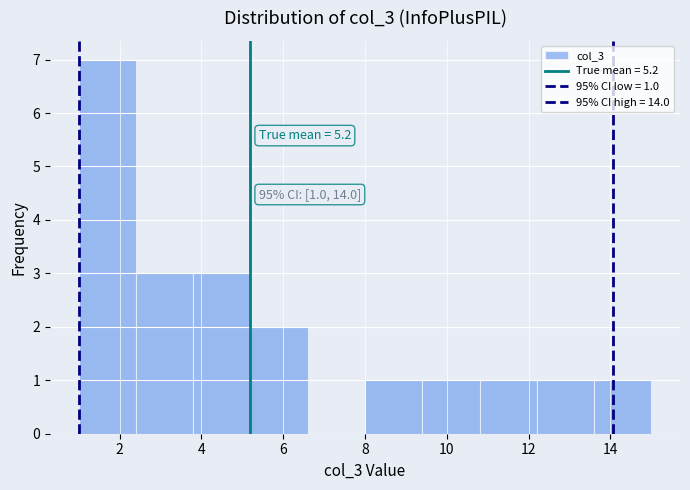

Which range on the x-axis has the tallest bar?

1.0 to 2.4